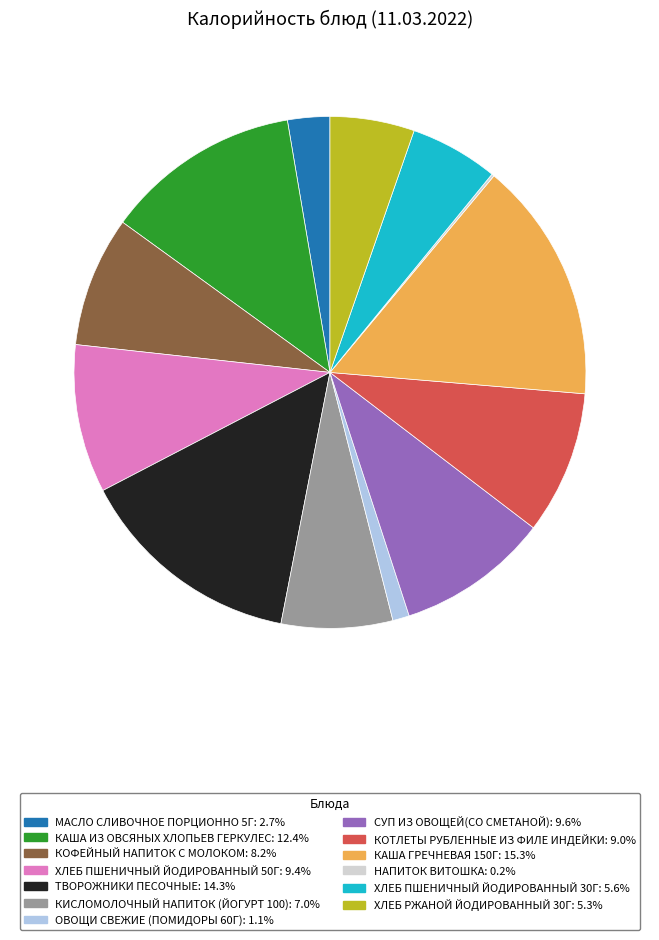

What is the ratio of the value at КИСЛОМОЛОЧНЫЙ НАПИТОК (ЙОГУРТ 100) to the value at ХЛЕБ ПШЕНИЧНЫЙ ЙОДИРОВАННЫЙ 50Г?

0.8